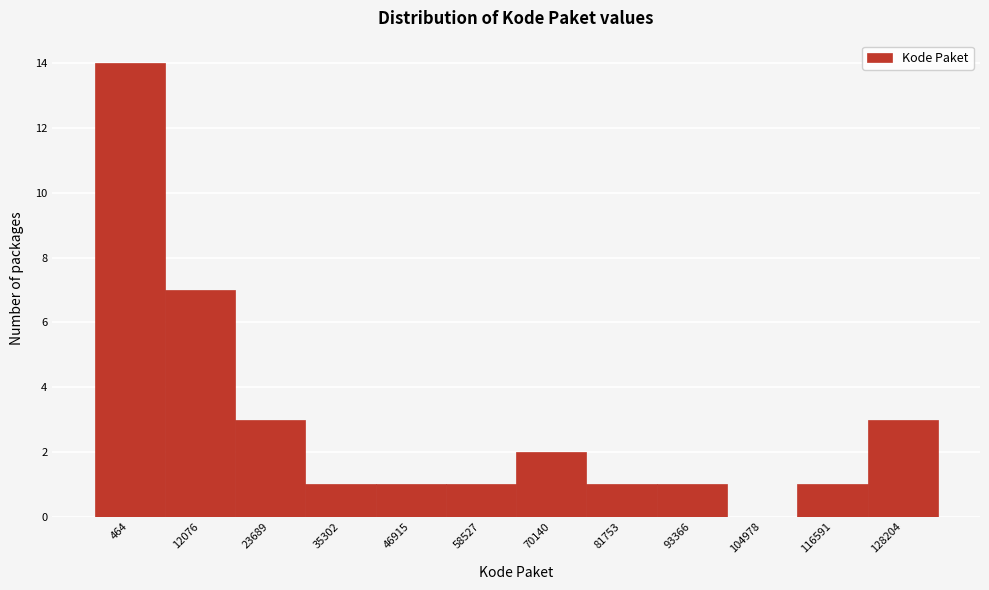

Reading left to right, list all the values displayed in this chart.

464=14	12076=7	23689=3	35302=1	46915=1	58527=1	70140=2	81753=1	93366=1	104978=0	116591=1	128204=3